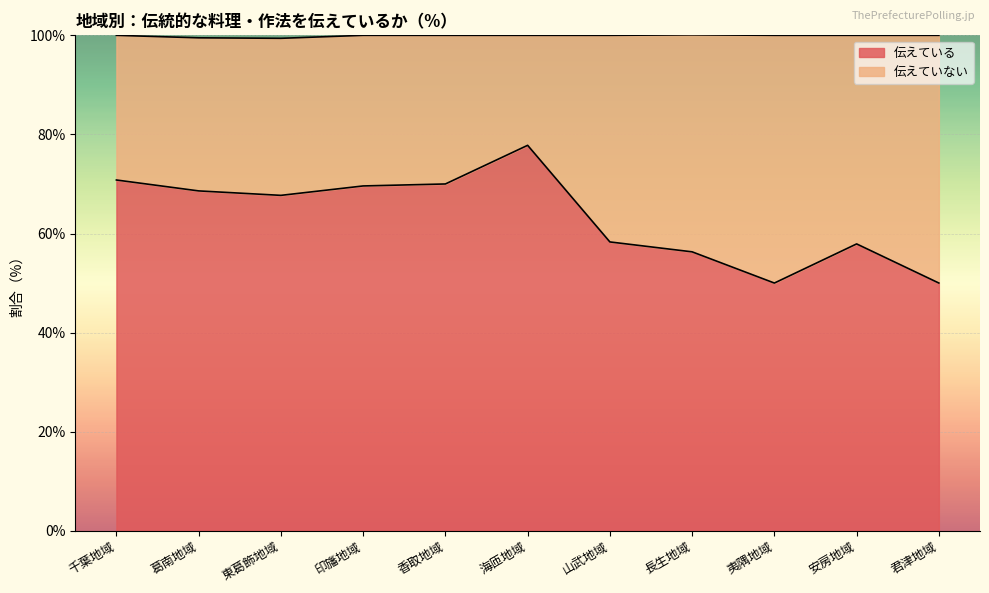

Rank the categories by value from highest to lowest.

海匝地域, 千葉地域, 香取地域, 印旛地域, 葛南地域, 東葛飾地域, 山武地域, 安房地域, 長生地域, 夷隅地域, 君津地域